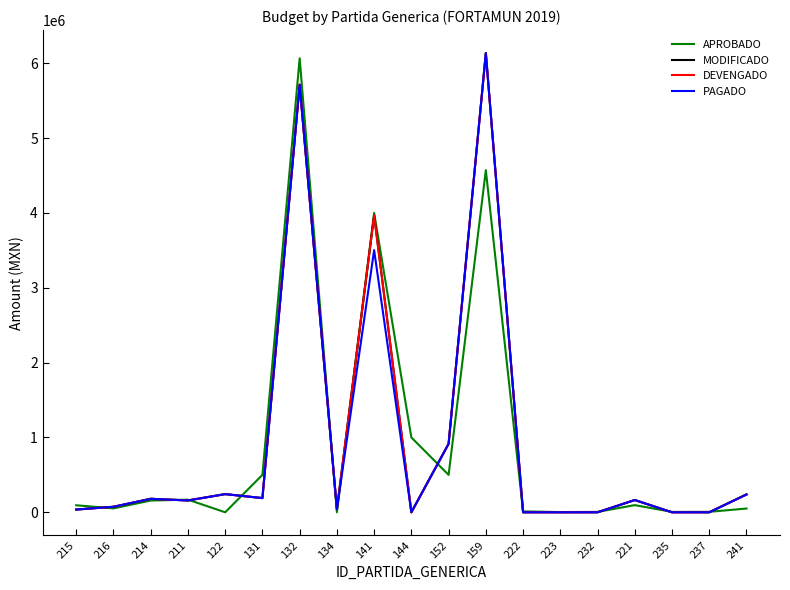

The value of MODIFICADO at 144 is -2424256.0. True or false?

False